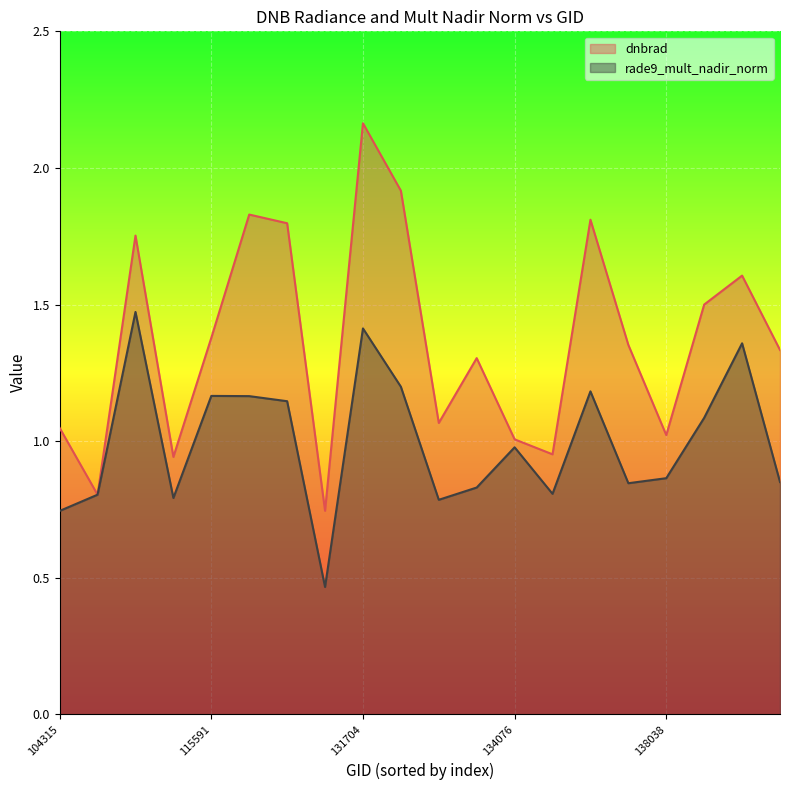

True or false: rade9_mult_nadir_norm has more than 1 points higher than both neighbors.

True